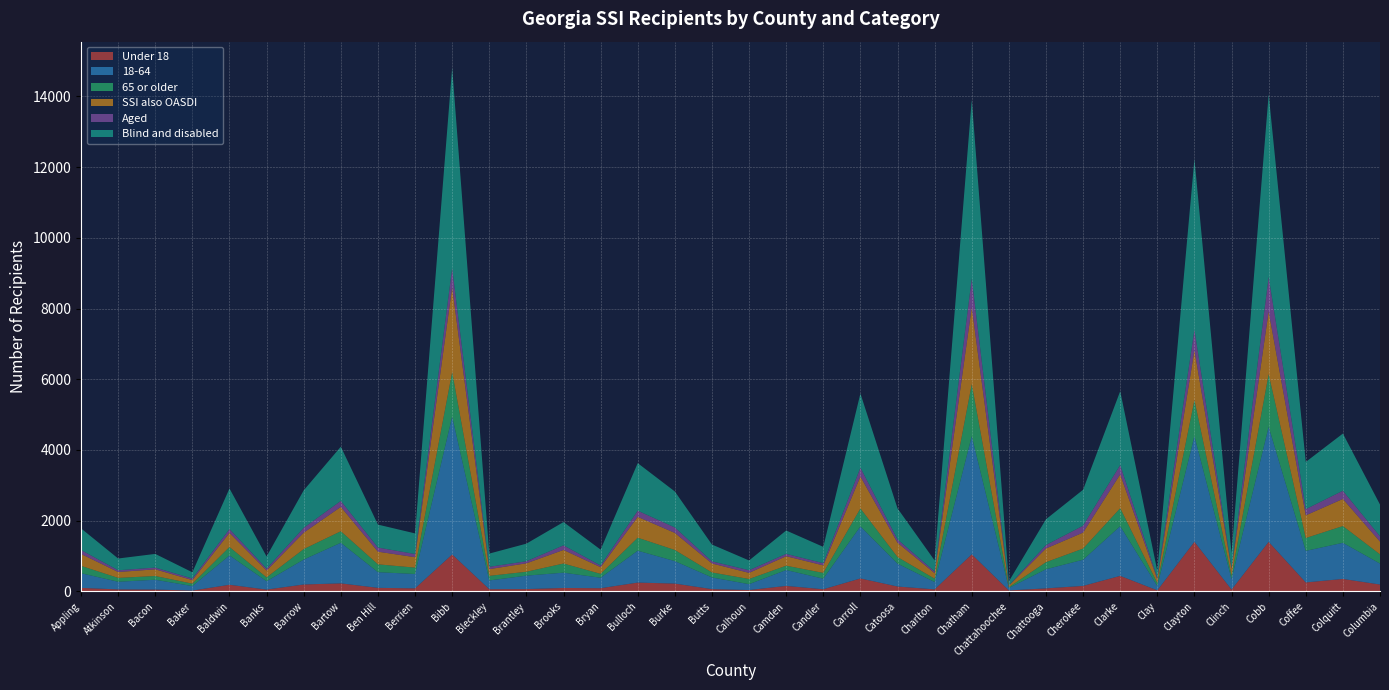

Reading left to right, extract all data points from this chart.

Under 18: 100	57	53	24	188	52	196	228	101	87	1045	63	66	98	91	250	222	65	39	156	61	367	139	58	1049	28	86	156	440	30	1404	51	1402	254	353	195
18-64: 415	216	277	127	830	236	705	1148	443	406	3900	247	380	432	296	902	635	330	166	449	299	1473	647	207	3343	69	541	740	1405	122	2988	300	3254	893	1022	592
65 or older: 208	109	106	69	238	109	296	326	222	180	1260	130	110	259	110	367	315	141	146	122	164	507	186	95	1471	23	200	316	508	84	1020	94	1488	363	474	261
SSI also OASDI: 337	167	189	101	399	194	465	689	358	295	2399	190	239	384	188	590	483	254	174	269	212	903	405	156	2177	44	387	452	957	110	1409	195	1774	642	767	361
Aged: 111	49	49	43	108	52	137	169	117	90	541	66	59	130	47	174	154	60	75	66	64	249	94	47	811	4	98	195	265	40	582	26	978	175	232	149
Blind and disabled: 612	333	387	177	1148	345	1060	1533	649	583	5664	374	497	659	450	1345	1018	476	276	661	460	2098	878	313	5052	116	729	1017	2088	196	4830	419	5166	1335	1617	899